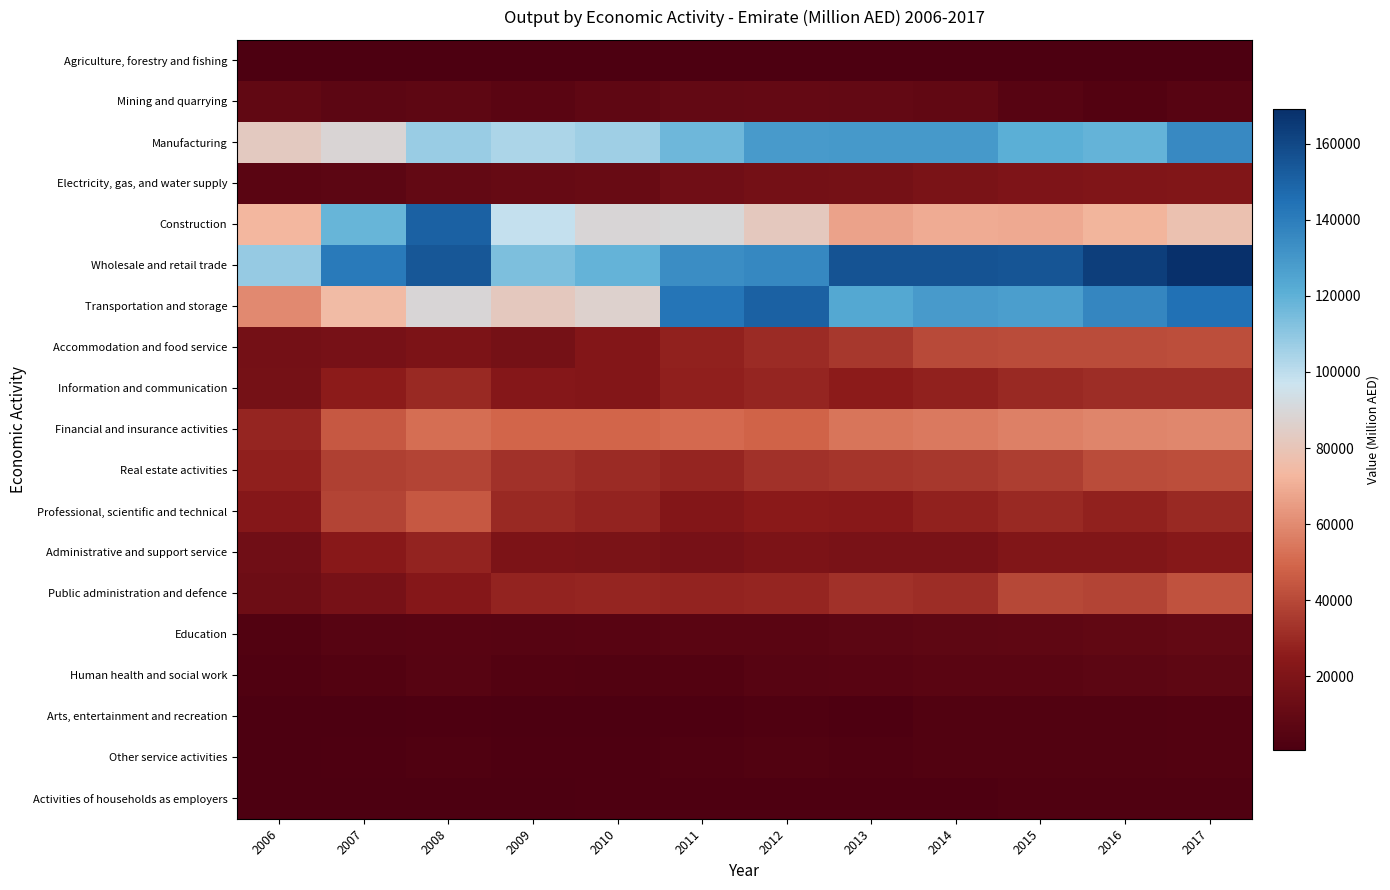

What is the spread (max minus min) of values at 2007?

140104.8